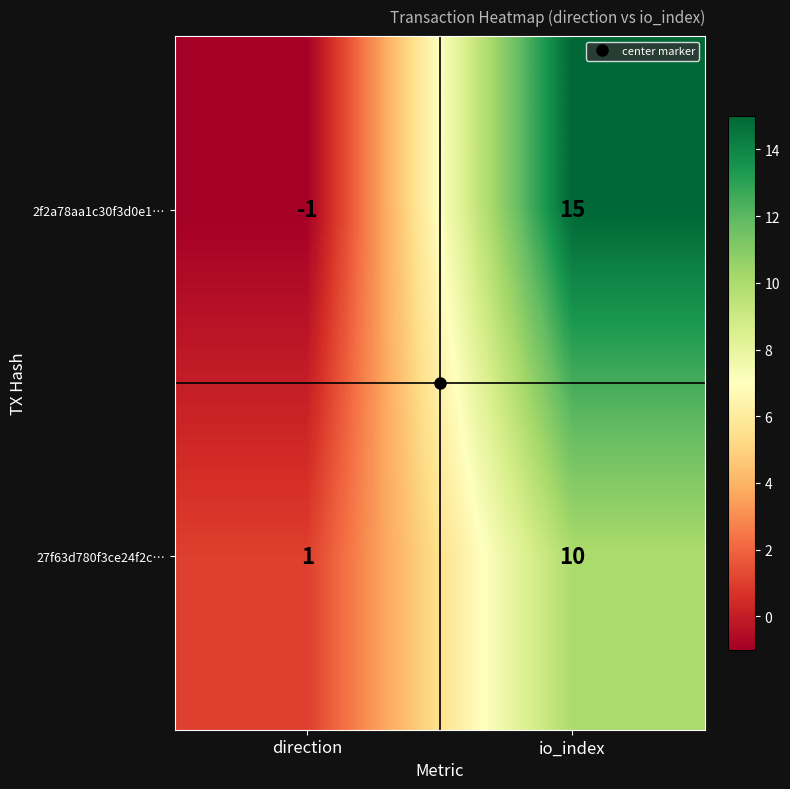

Which label corresponds to the smallest value in the chart?

direction